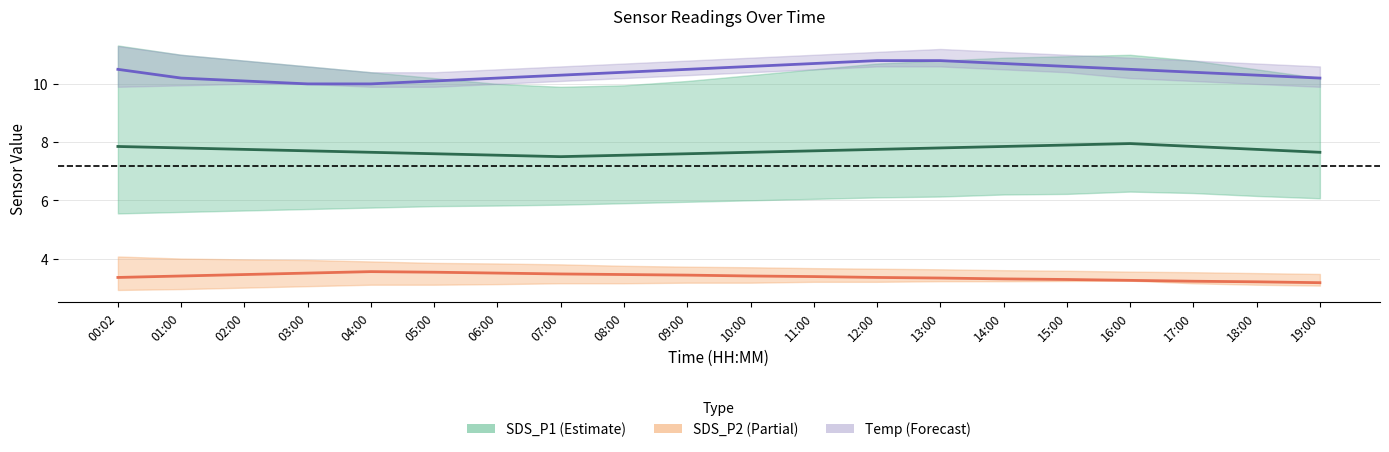

How many interior local peaks does the SDS_P2 series have?

1